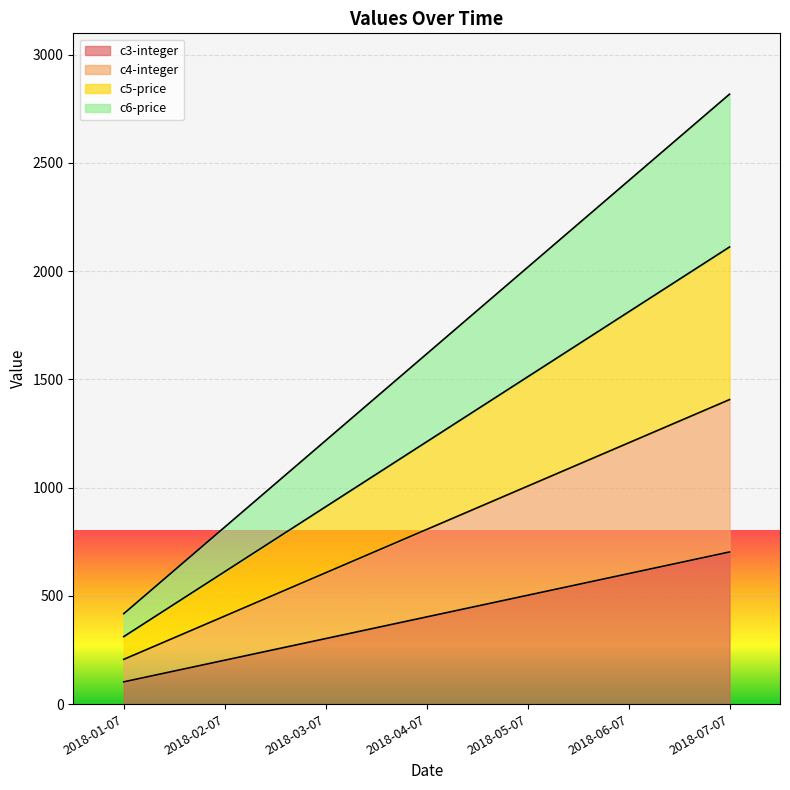

How many lines are shown in the chart?

4